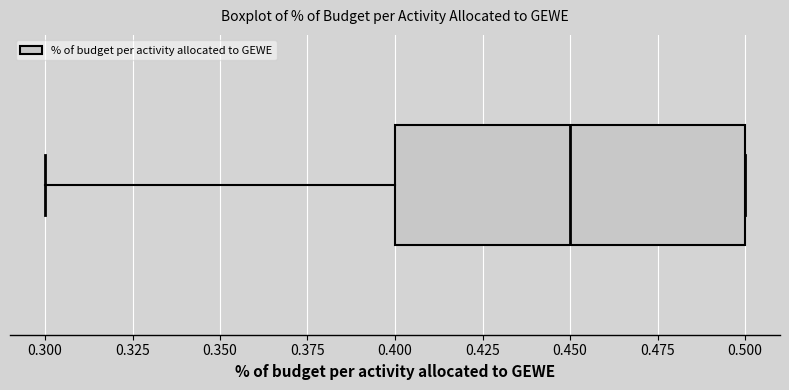

Read this box plot against the x-axis: the position of the median line, the range covered by the box, and the ends of both whiskers. The values are not printed on the chart, so give them approximately, as read against the axis.

median 0.45, box 0.40 to 0.50, whiskers 0.30 to 0.50